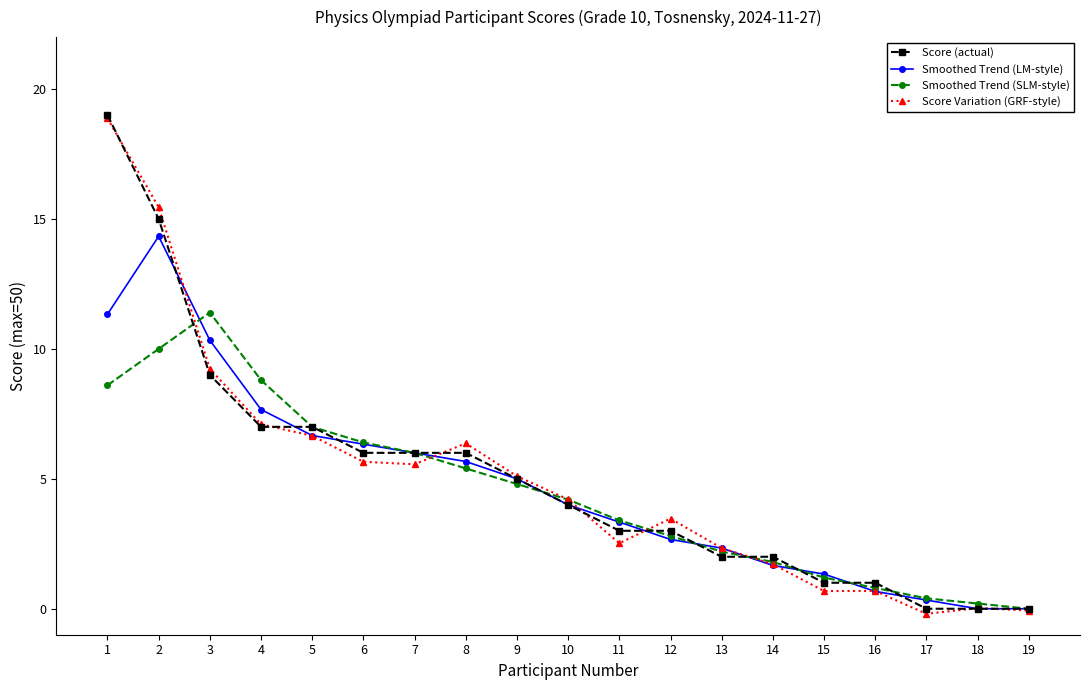

What are all the series names shown in the legend?

Score (actual), Smoothed Trend (LM-style), Smoothed Trend (SLM-style), Score Variation (GRF-style)